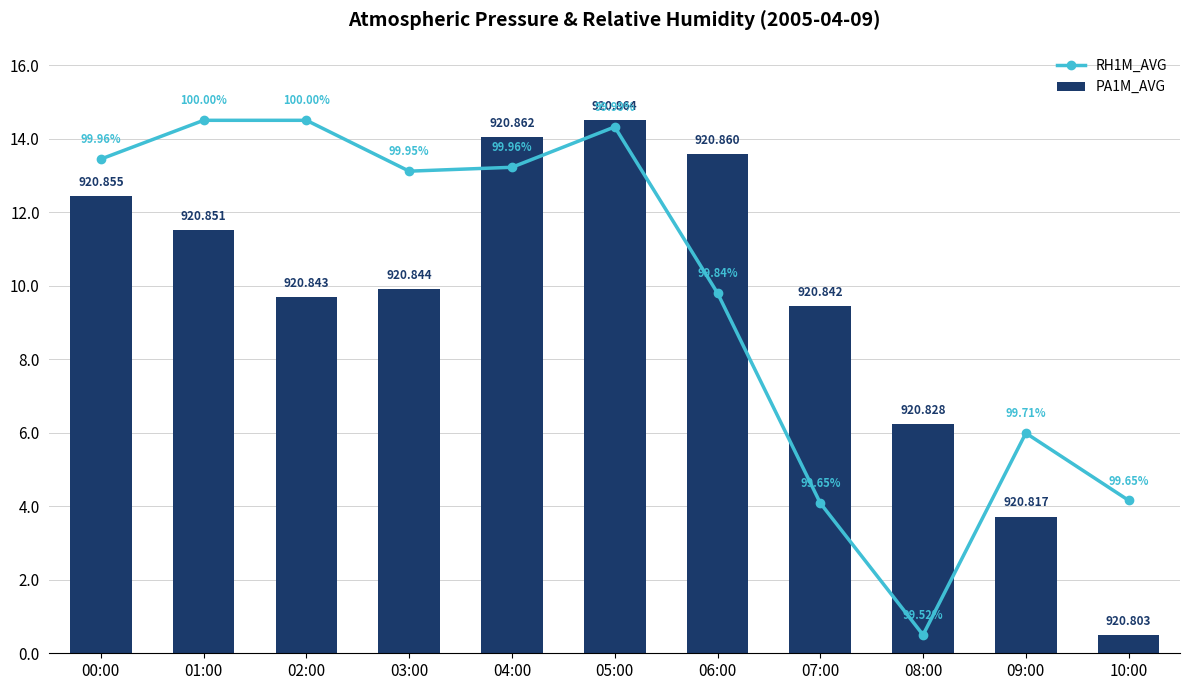

The RH1M_AVG series shows 23.0 at 03:00. True or false?

False